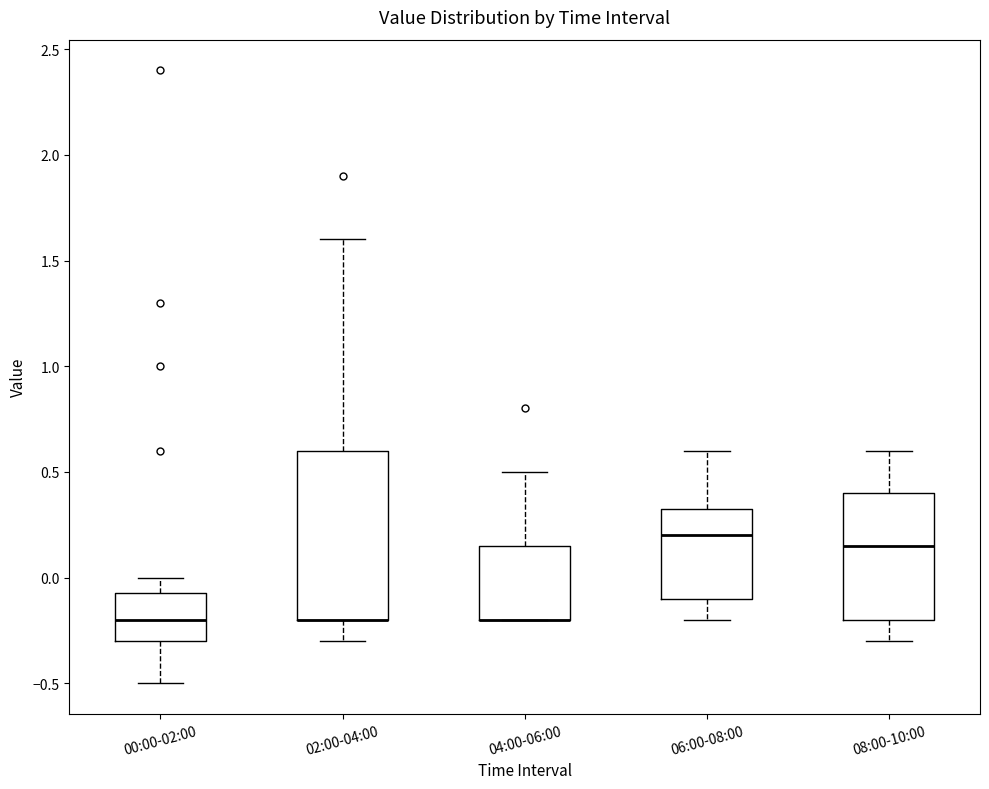

Comparing the boxes themselves (not the whiskers), which one is the tallest?

02:00-04:00